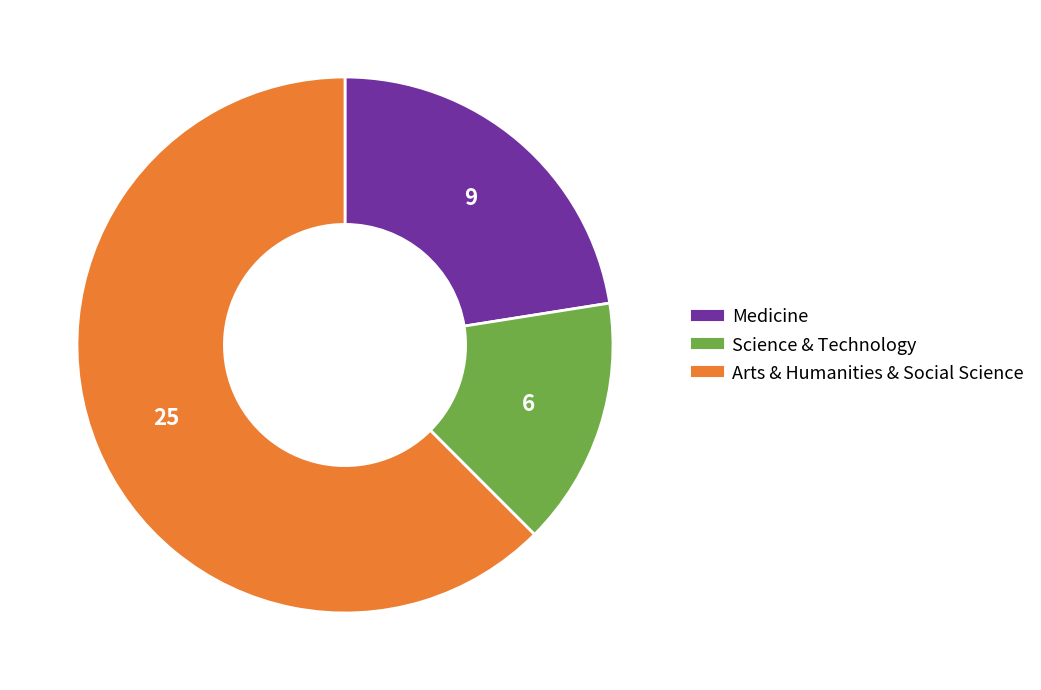

What is the ratio of the value at Science & Technology to the value at Medicine?

0.7